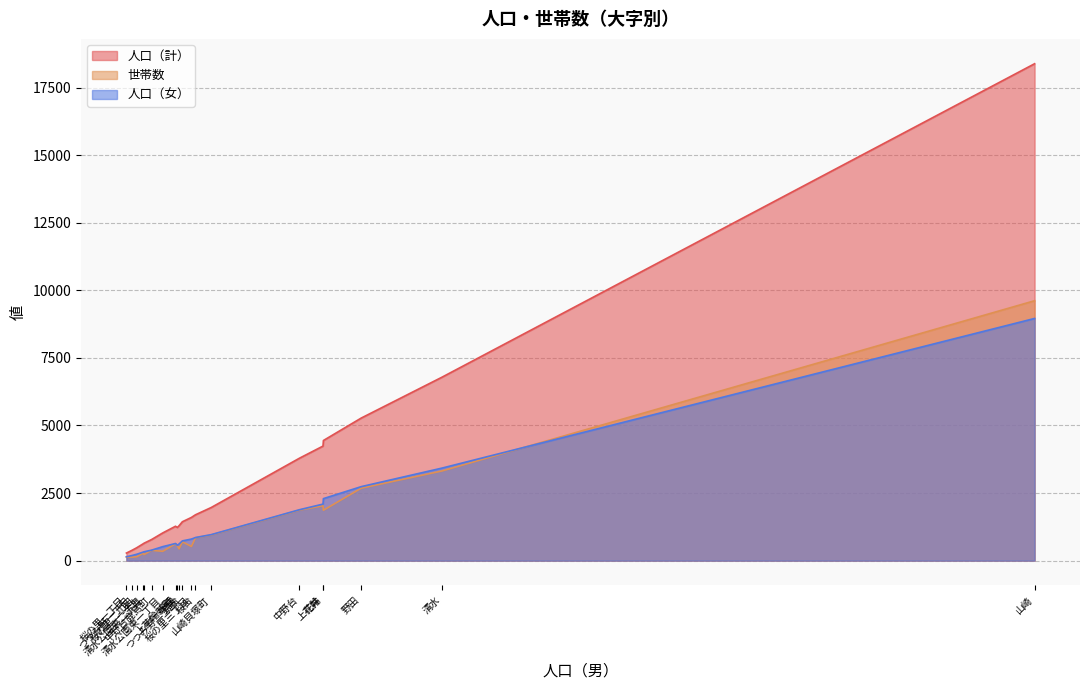

True or false: 人口（女） and 人口（計） cross at least once.

False